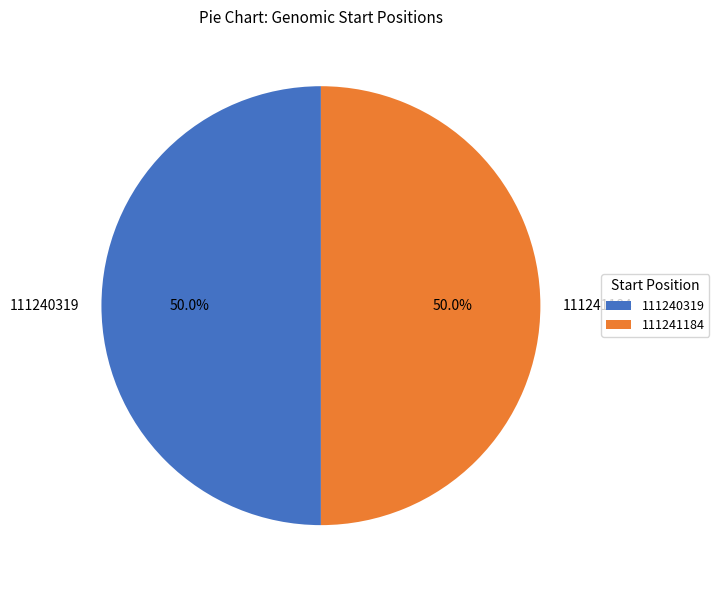

Count the number of slices in the pie.

2